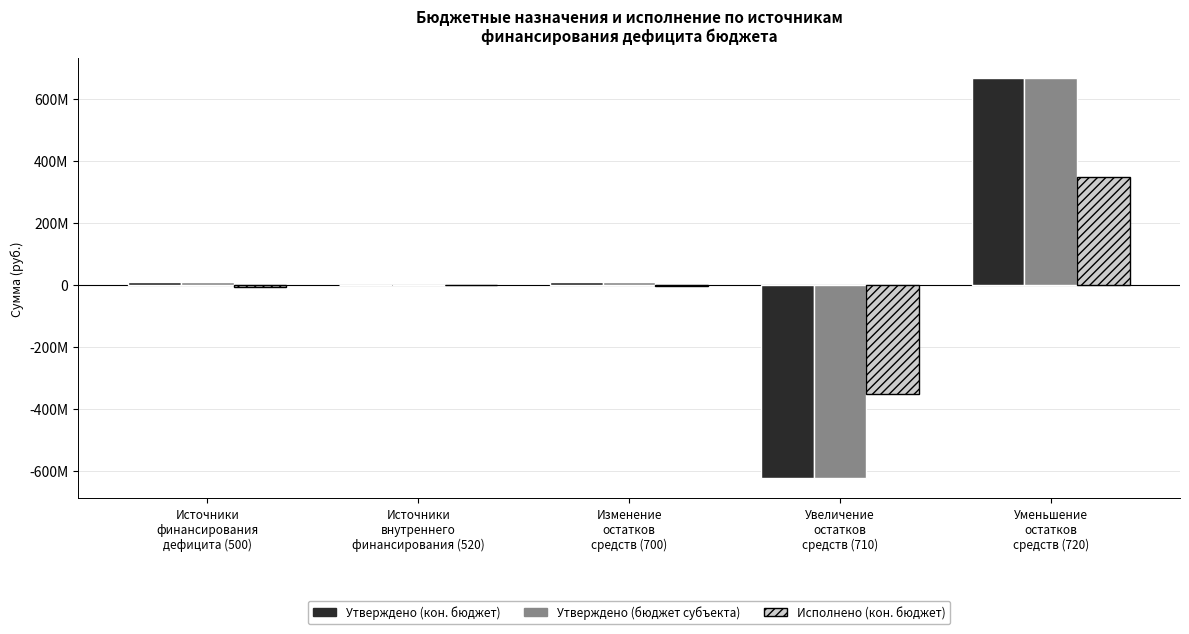

Are the bars grouped side by side (vs. stacked)?

Yes